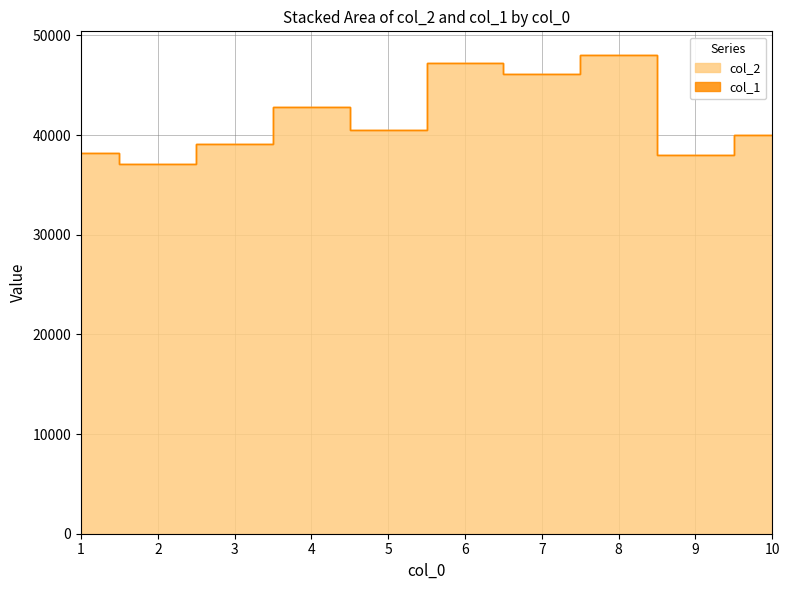

What is the value of the 4th point from the left?

42800